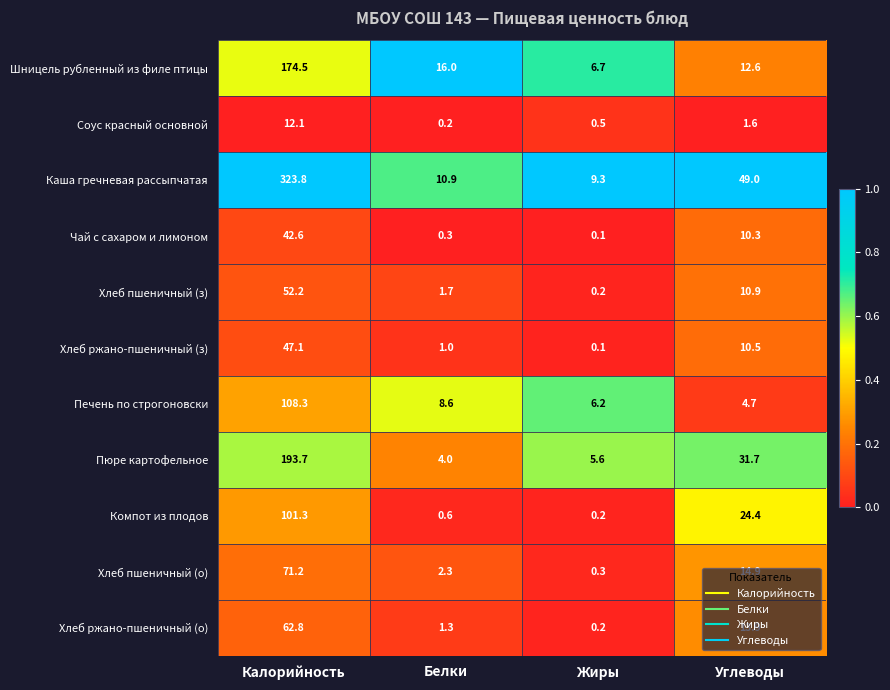

Is it true that Хлеб ржано-пшеничный (о) equals 62.8 at Калорийность?

True